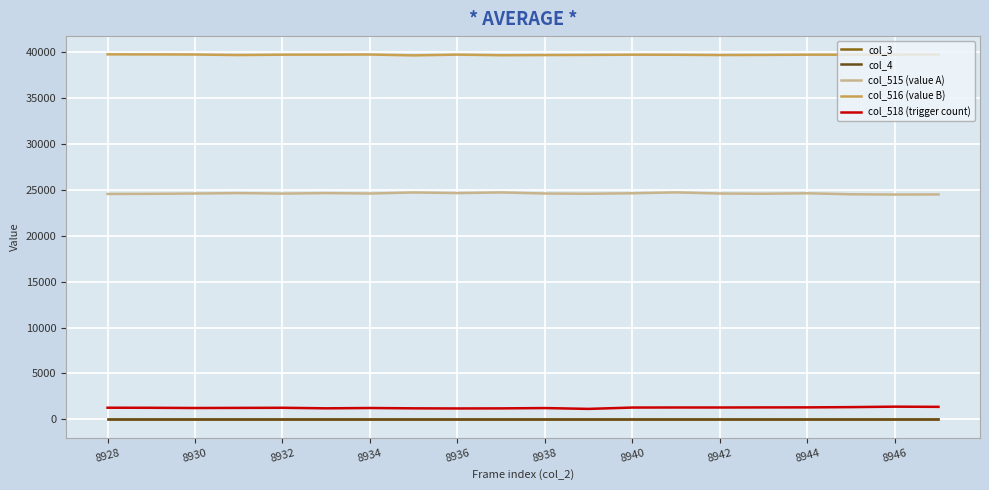

Is this an area chart (filled region under the line)?

No